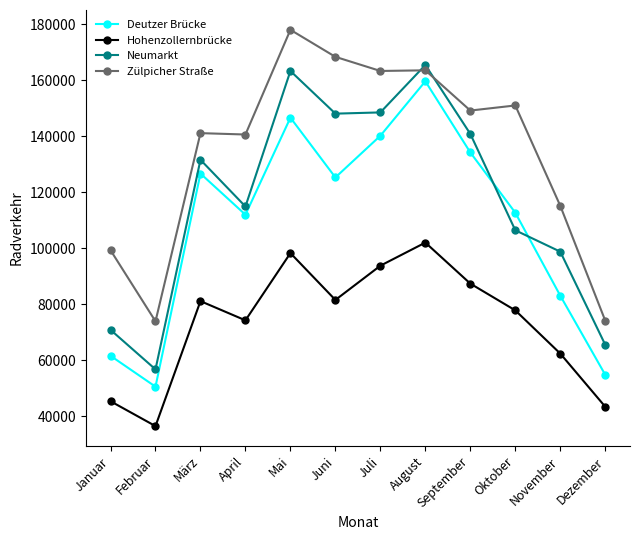

Rank the series by their maximum value, from highest to lowest.

Zülpicher Straße, Neumarkt, Deutzer Brücke, Hohenzollernbrücke